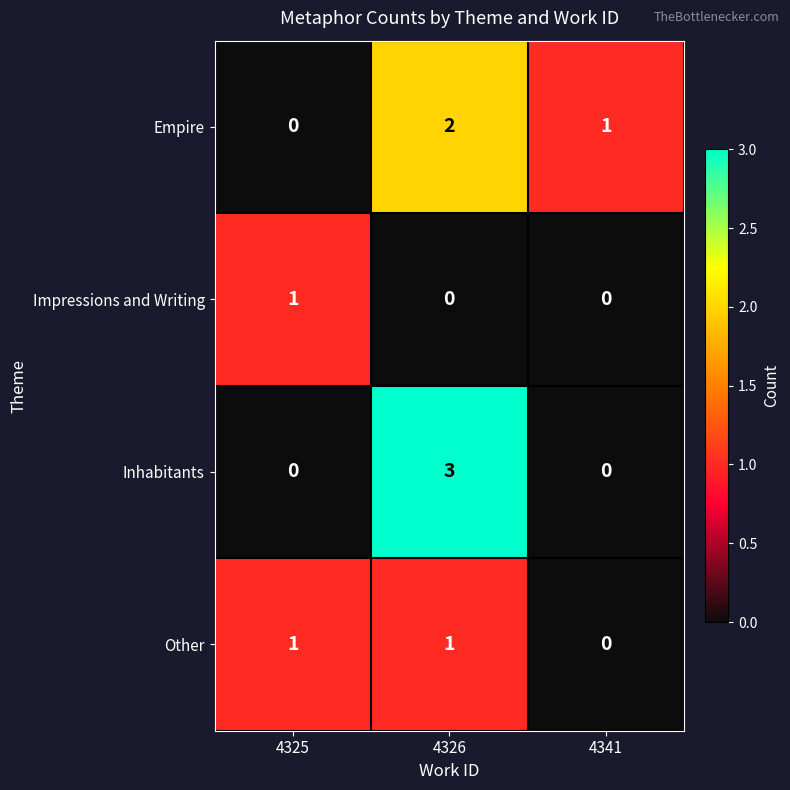

At how many categories does at least one series exceed 0?

3